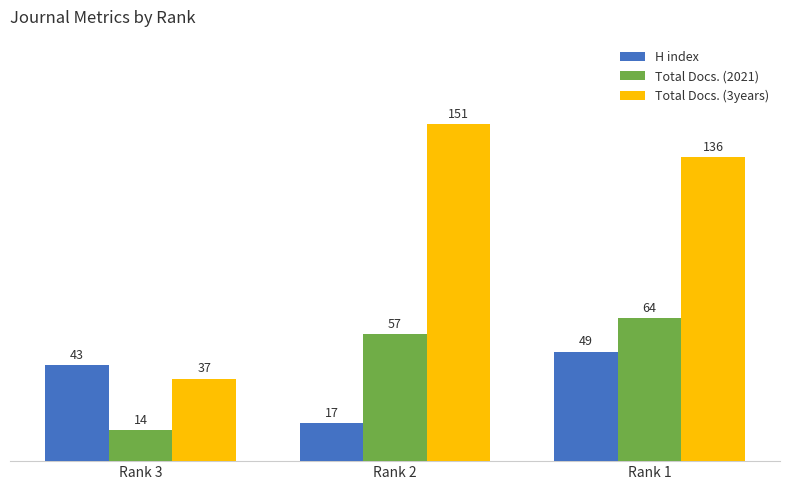

List the labels in order of Total Docs. (2021) value, largest first.

Rank 1, Rank 2, Rank 3